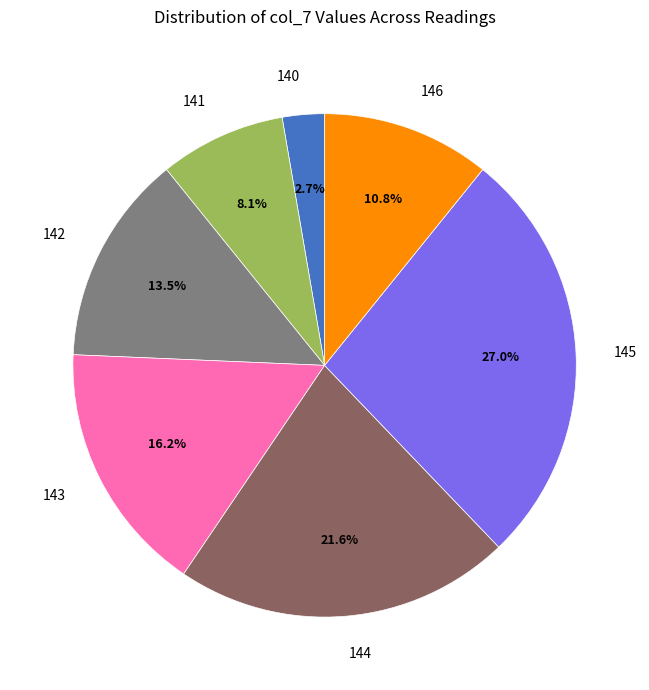

Which slice is the smallest?

140